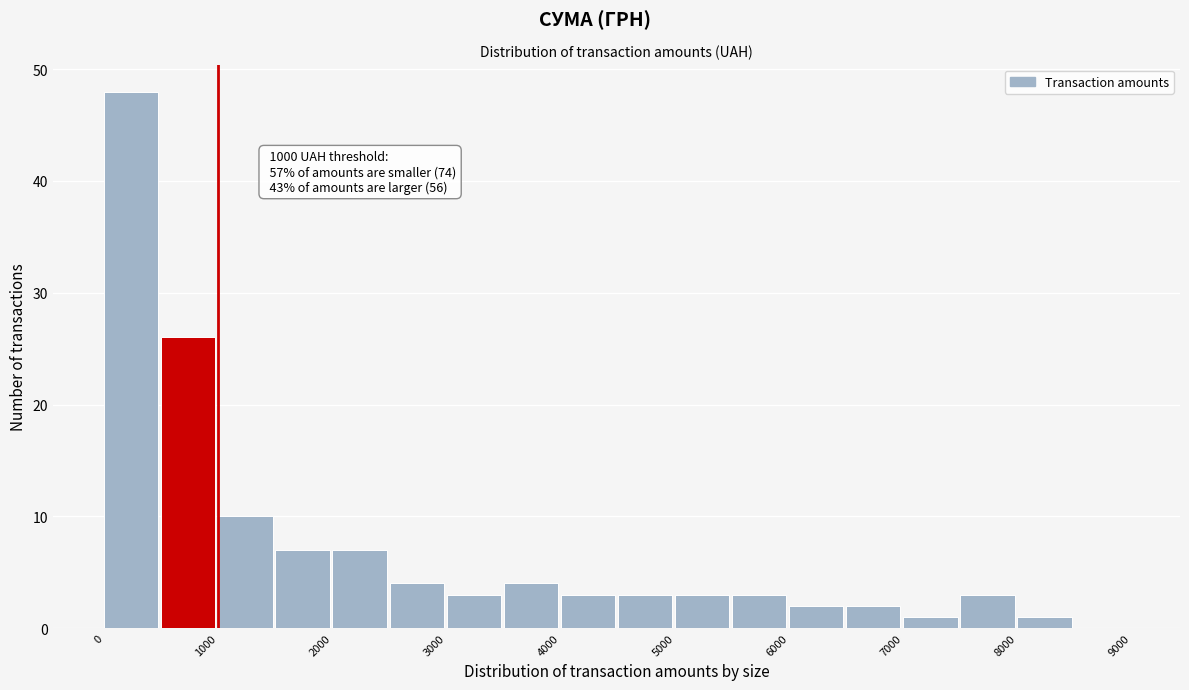

Over which range of the x-axis is the bar tallest?

0 to 500